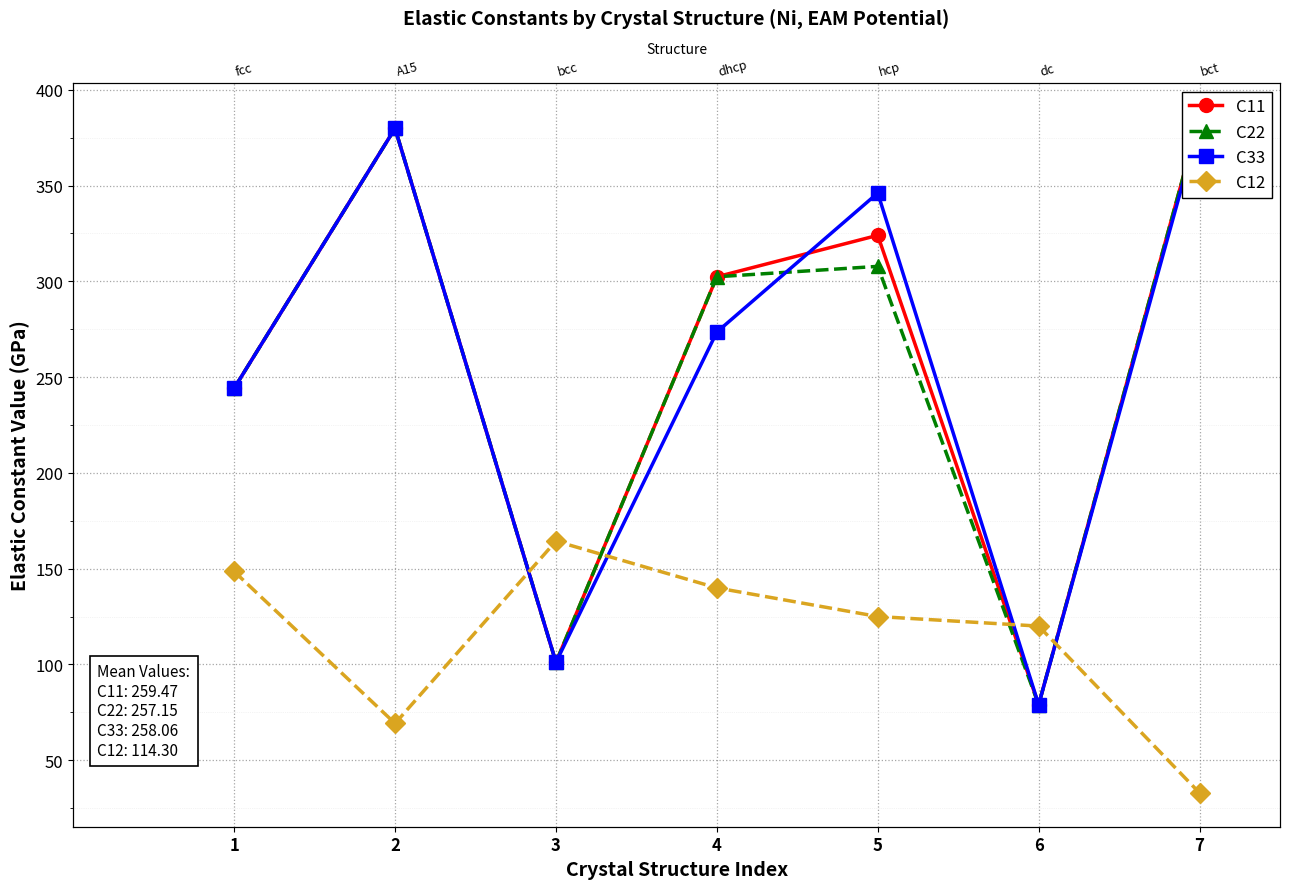

Is the value of C33 at 6 greater than the value of C12 at 7?

Yes